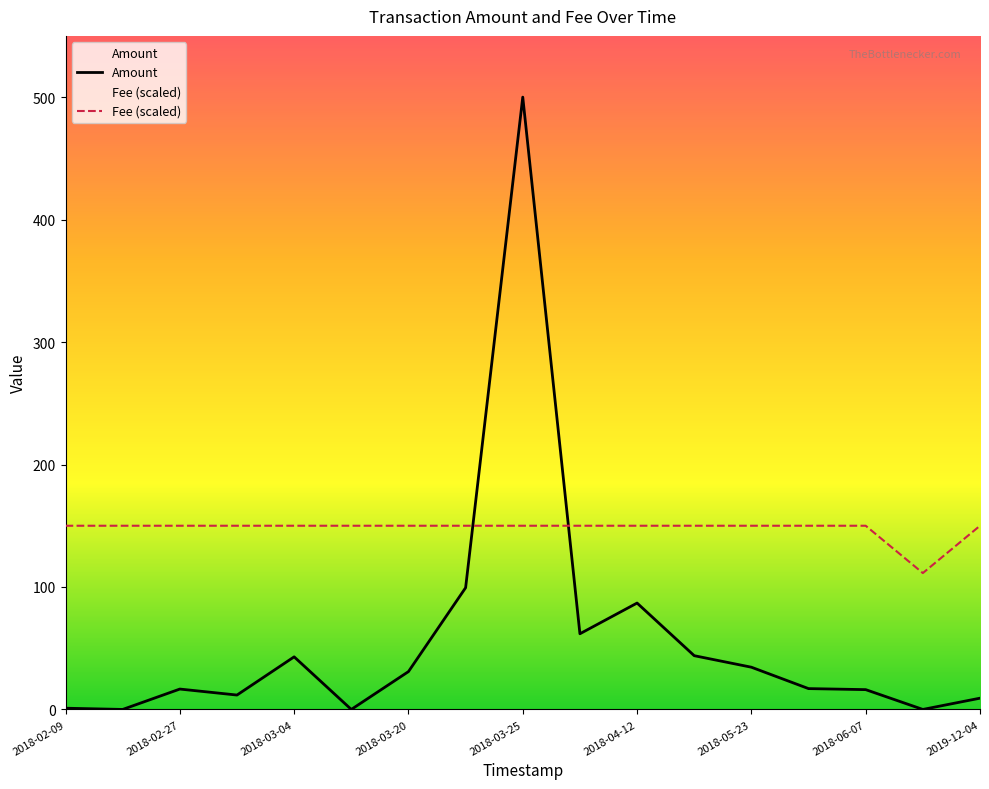

What is the sum of all Fee (scaled) values?

2511.4